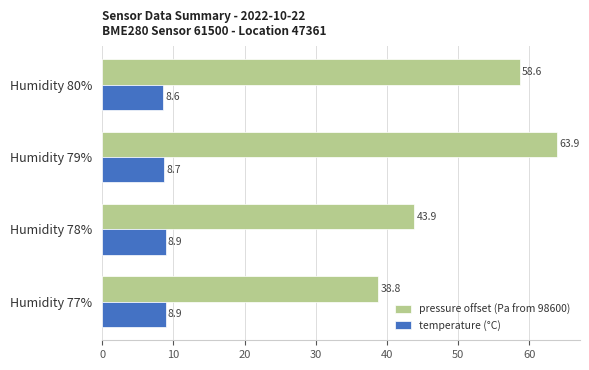

What are all the series names shown in the legend?

pressure offset (Pa from 98600), temperature (°C)